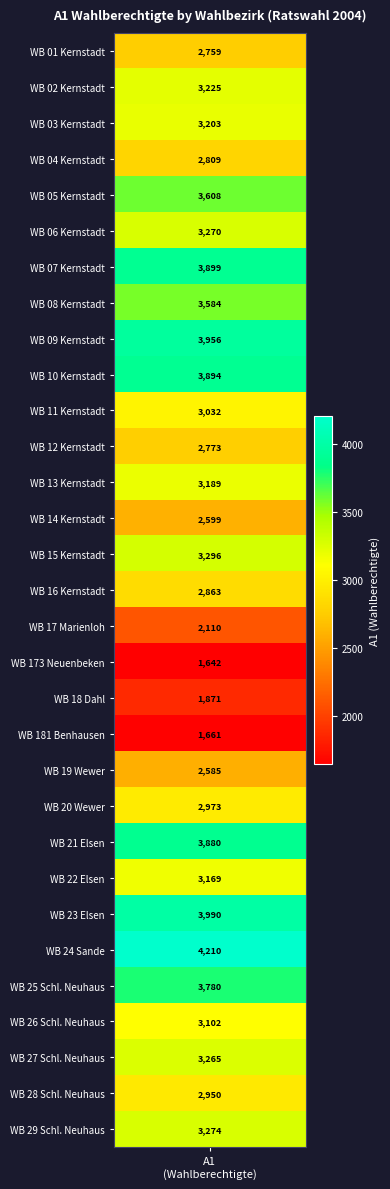

Rank the categories by value from lowest to highest.

-173, -181, -18, -17, -19, -14, -01, -12, -04, -16, -28, -20, -11, -26, -22, -13, -03, -02, -27, -06, -29, -15, -08, -05, -25, -21, -10, -07, -09, -23, -24